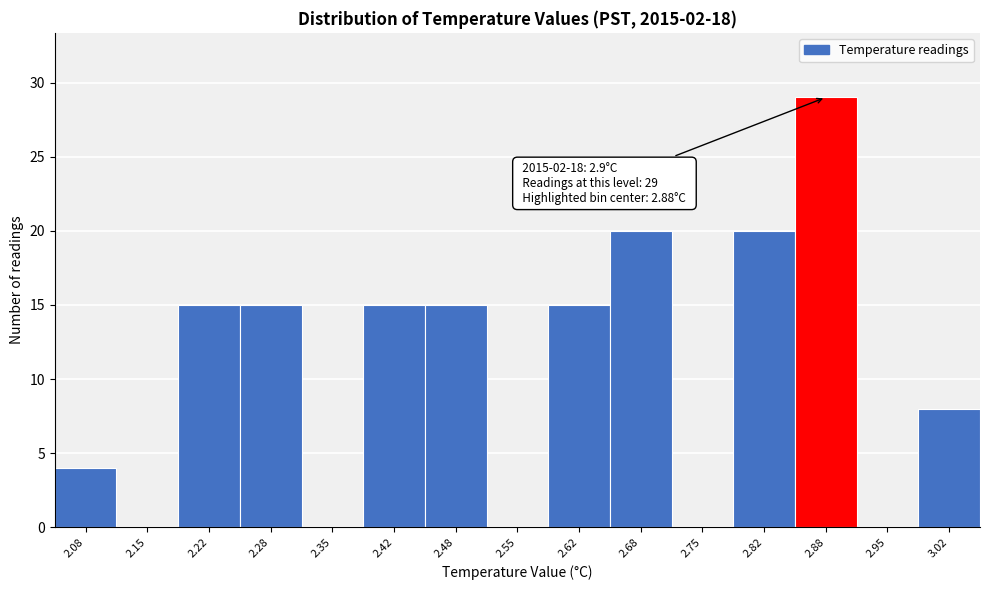

Over which range of the x-axis is the bar tallest?

2.85 to 2.92